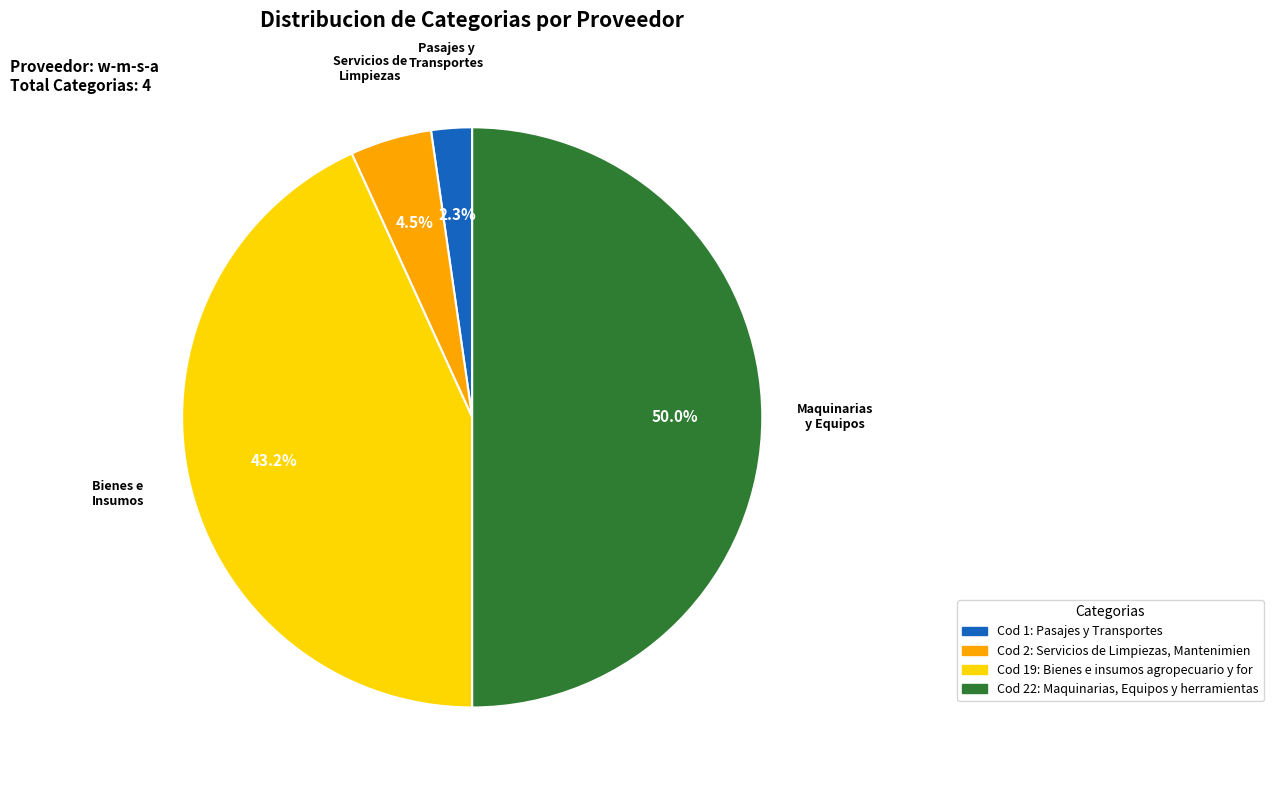

Is there a majority slice in this chart?

No